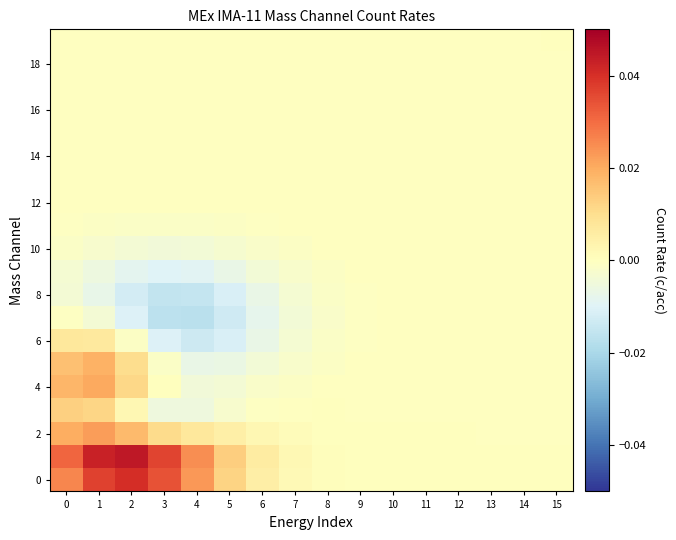

Between 8 and 13, which is larger?

8